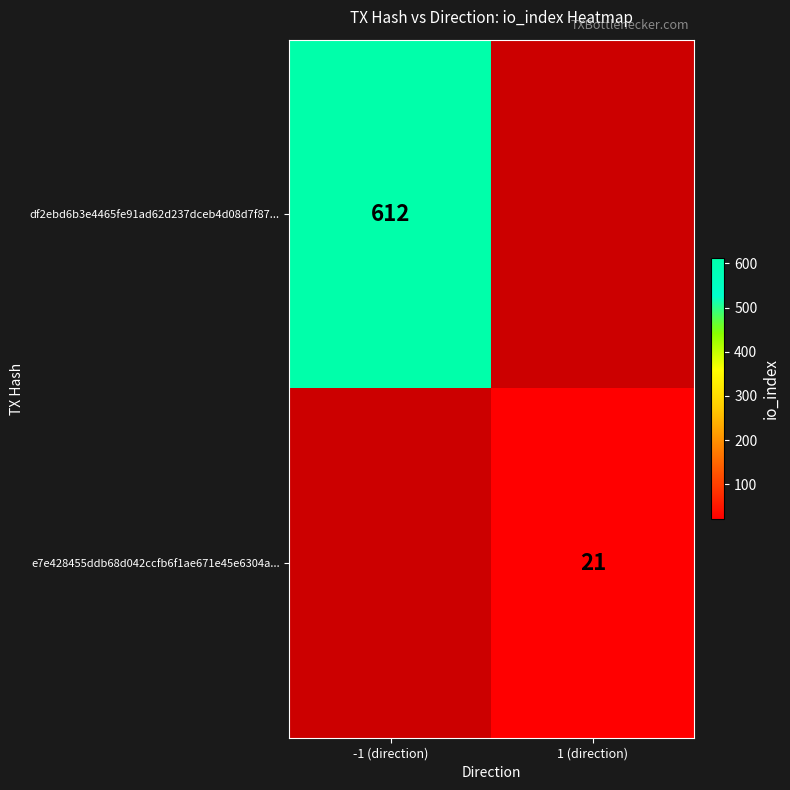

True or false: e7e428455ddb68d042ccfb6f1ae671e45e6304a... has a value of 21 at 1 (direction).

True